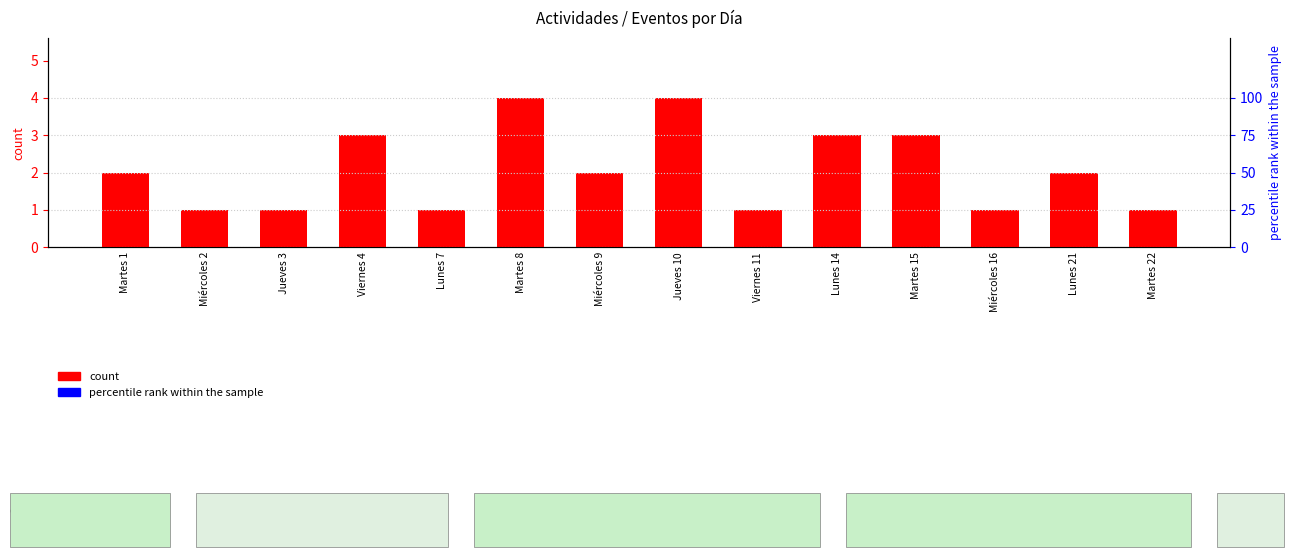

Rank the categories by value from highest to lowest.

Martes 8, Jueves 10, Viernes 4, Lunes 14, Martes 15, Martes 1, Miércoles 9, Lunes 21, Miércoles 2, Jueves 3, Lunes 7, Viernes 11, Miércoles 16, Martes 22